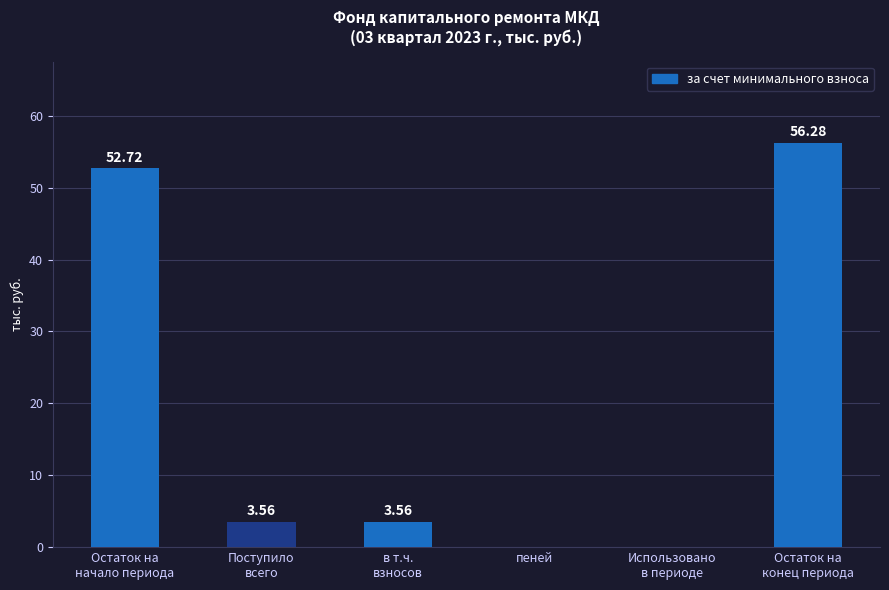

What is the sum of all values?

116.1